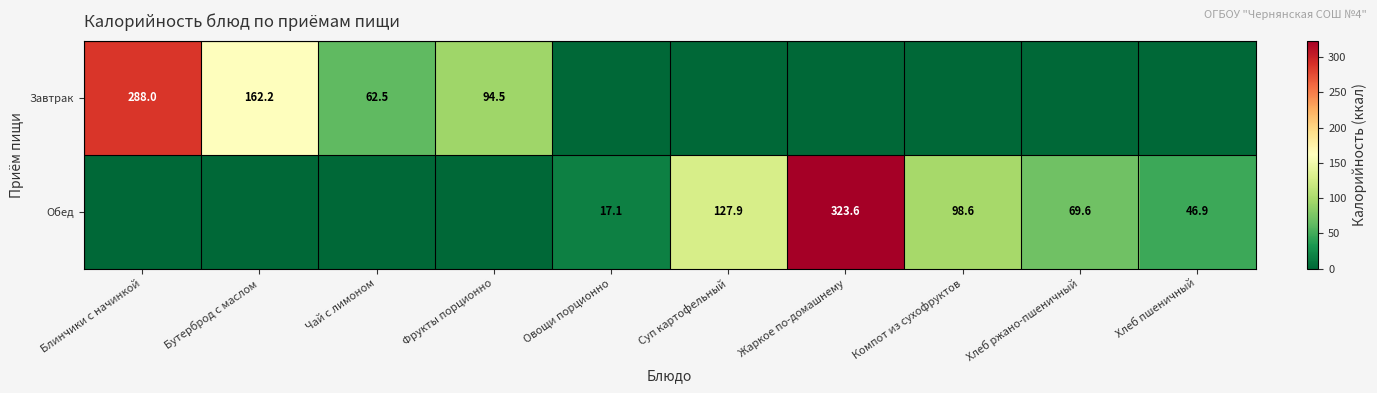

At which category does the chart reach its peak across all series?

Жаркое по-домашнему